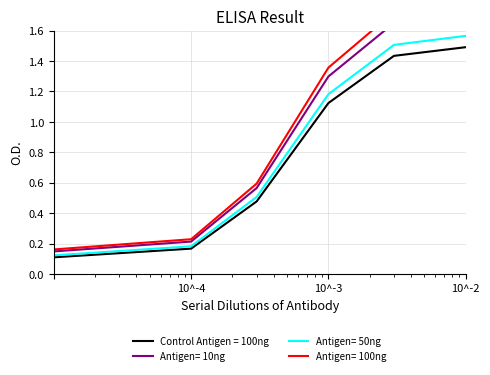

Between 10^-4 and 10^-2, which is larger?

10^-2